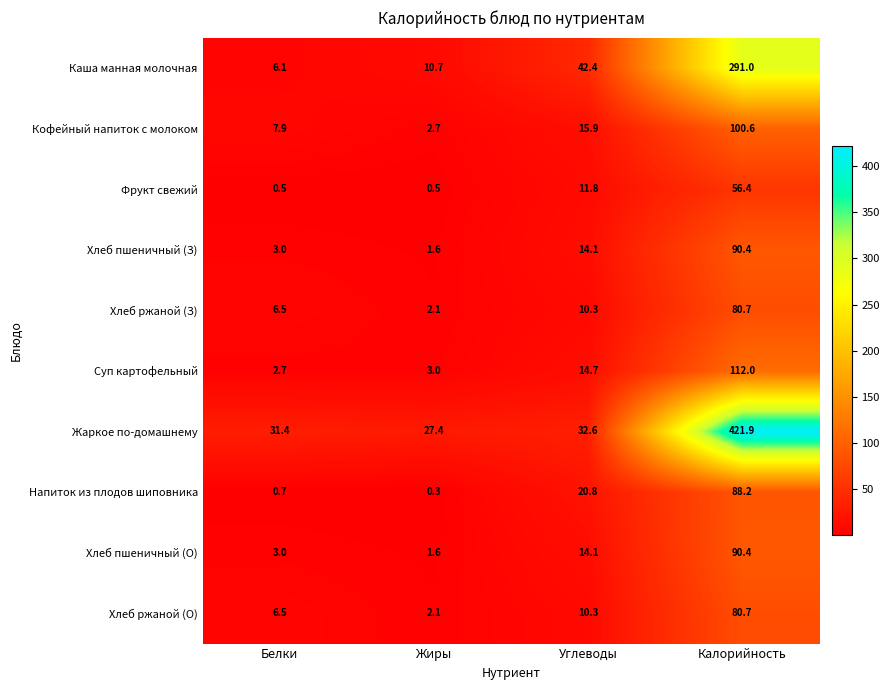

Is it true that Каша манная молочная equals 9.4 at Белки?

False